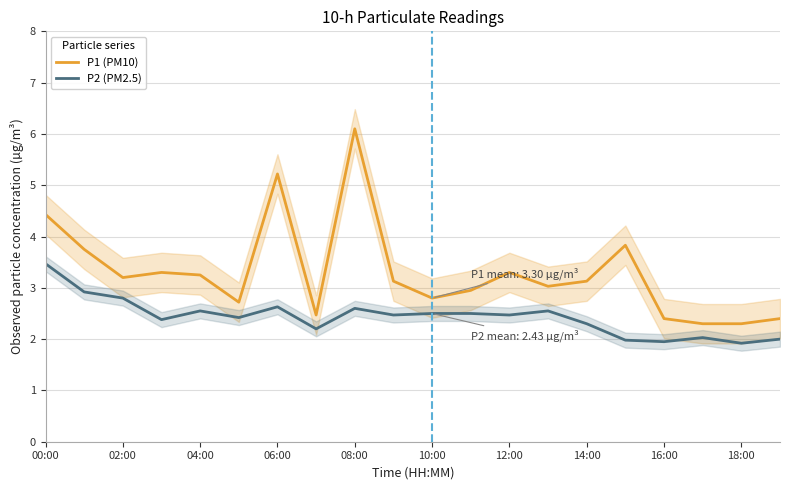

Which series has the largest range (max minus min)?

P1 (PM10)